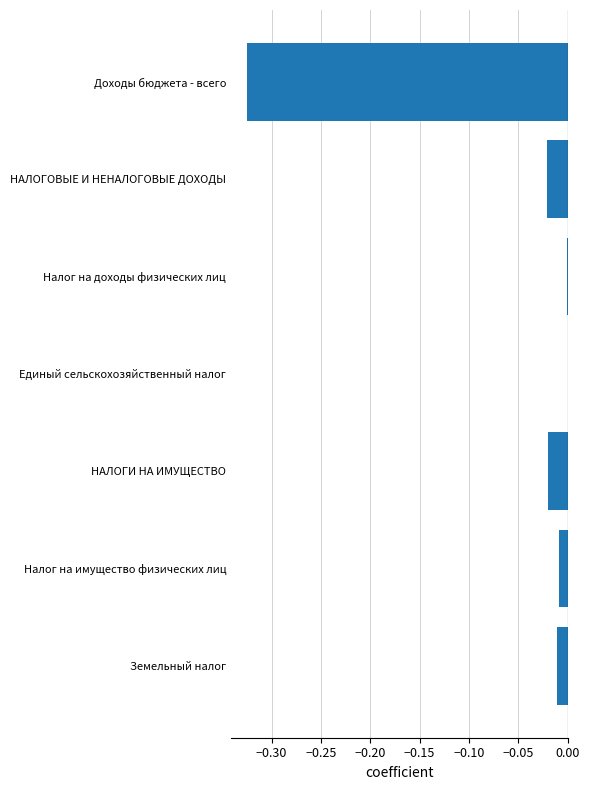

The value at Налог на доходы физических лиц is -0.0. True or false?

True